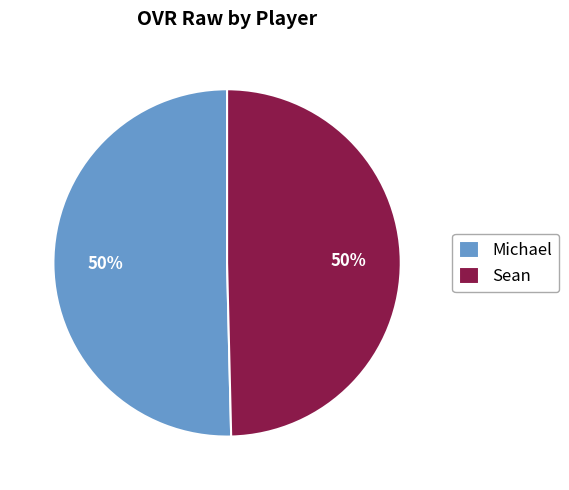

To the nearest percent, what is the combined percentage of Michael and Sean?

100%